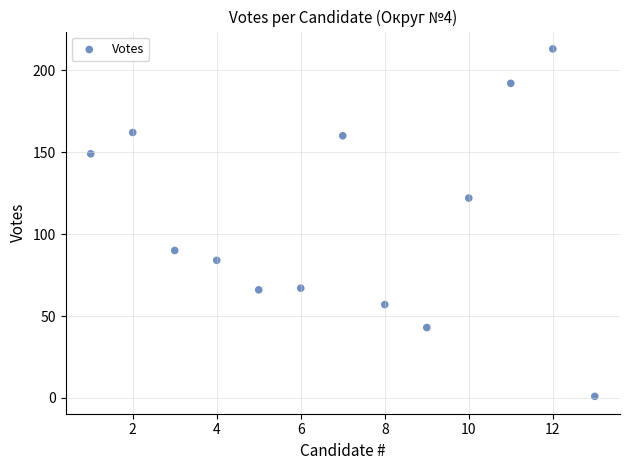

What is the range of X values (max minus min)?

12